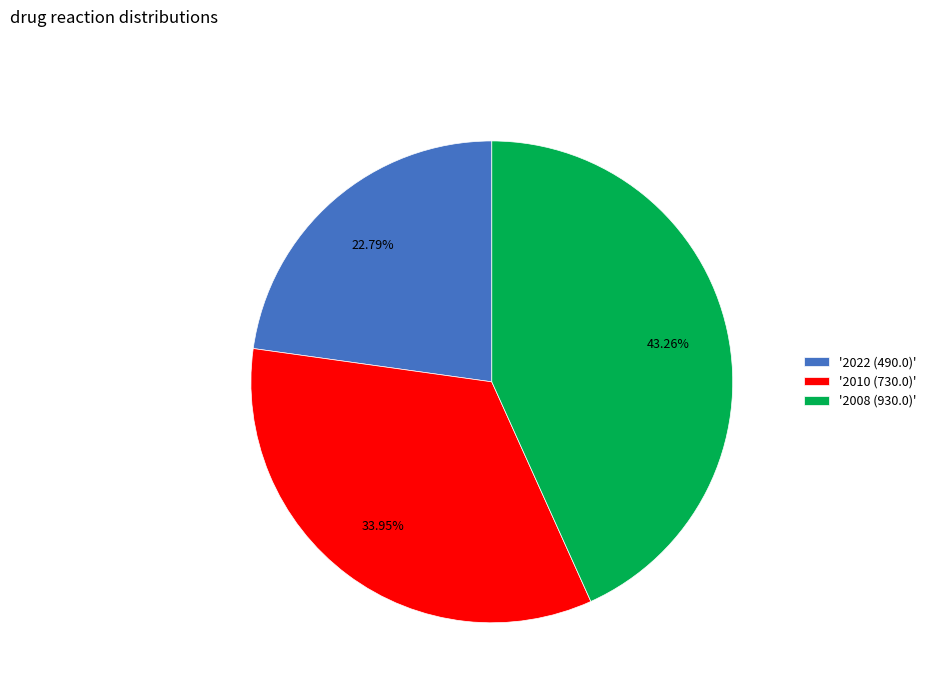

Count the number of slices in the pie.

3